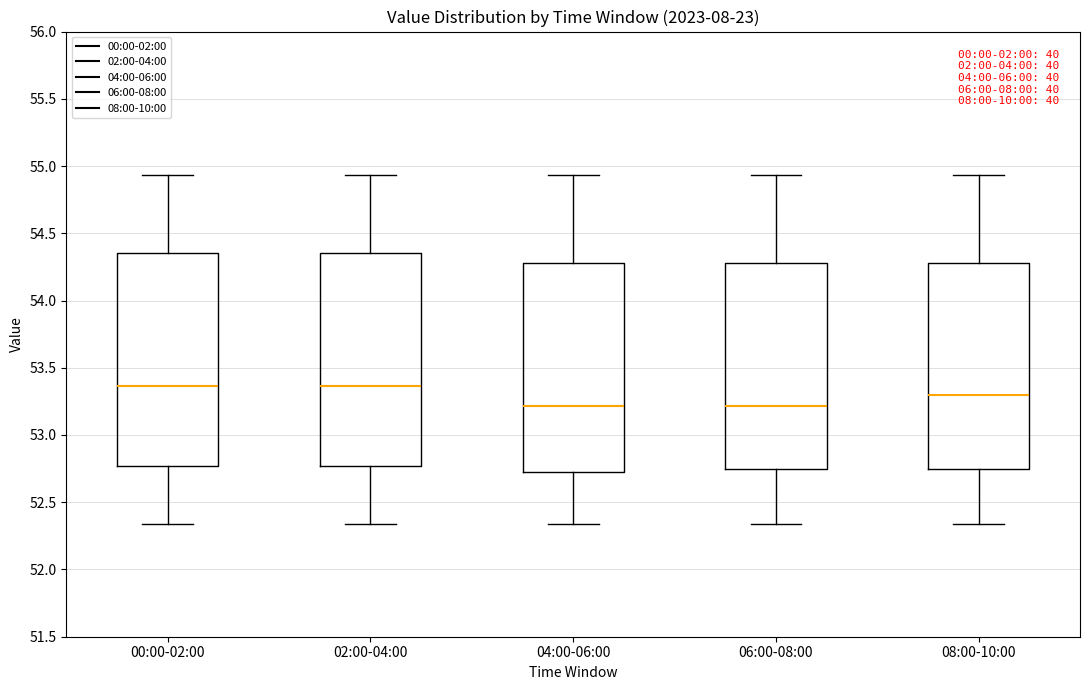

Reading left to right, transcribe this box plot: for each box, give where its median line is, the range the box spans, and where its two whiskers end, as read against the y-axis. The values are not printed on the chart, so give them approximately, as read against the axis.

00:00-02:00: median 53.35, box 52.75 to 54.35, whiskers 52.35 to 54.95
02:00-04:00: median 53.35, box 52.75 to 54.35, whiskers 52.35 to 54.95
04:00-06:00: median 53.20, box 52.75 to 54.30, whiskers 52.35 to 54.95
06:00-08:00: median 53.20, box 52.75 to 54.30, whiskers 52.35 to 54.95
08:00-10:00: median 53.30, box 52.75 to 54.30, whiskers 52.35 to 54.95